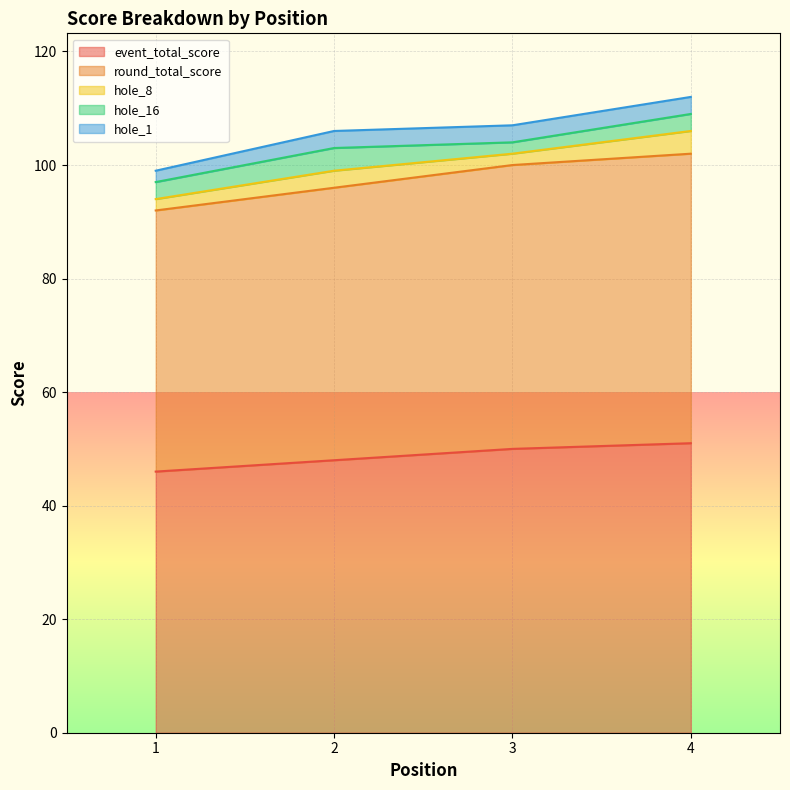

How many times do hole_8 and hole_1 cross each other?

1